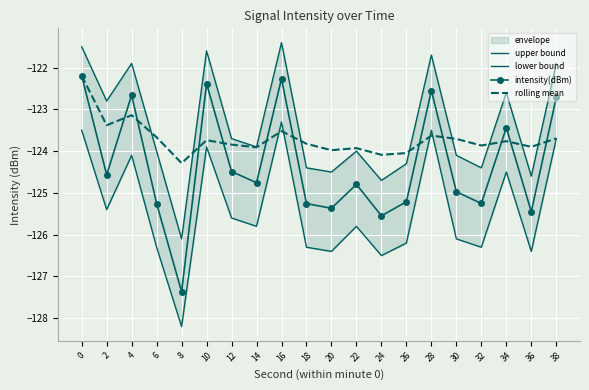

Which series has the largest range (max minus min)?

intensity(dBm)